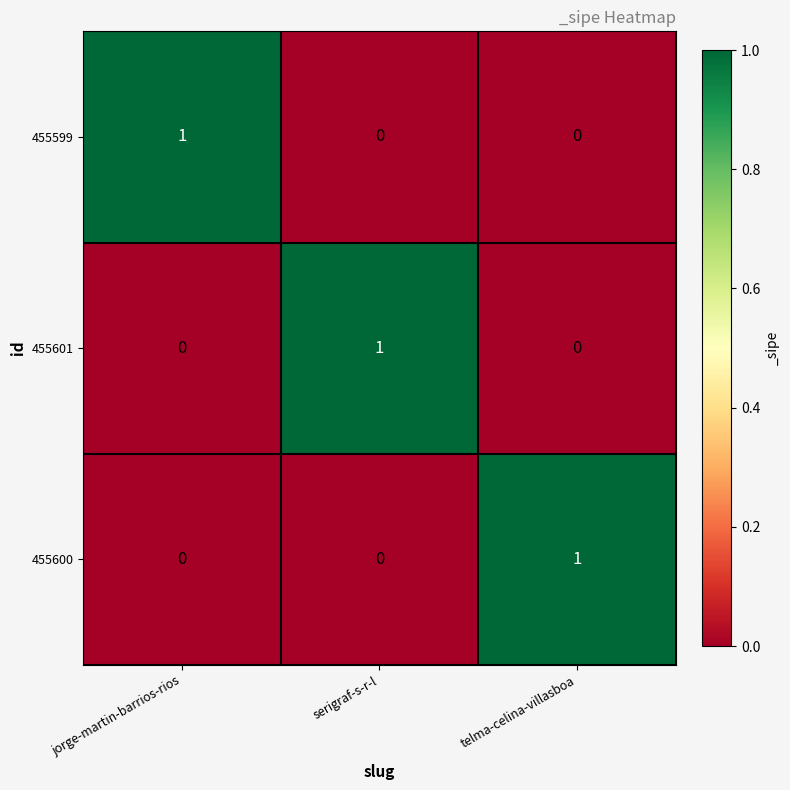

Count the 455601 values in the range 0 to 1.

3